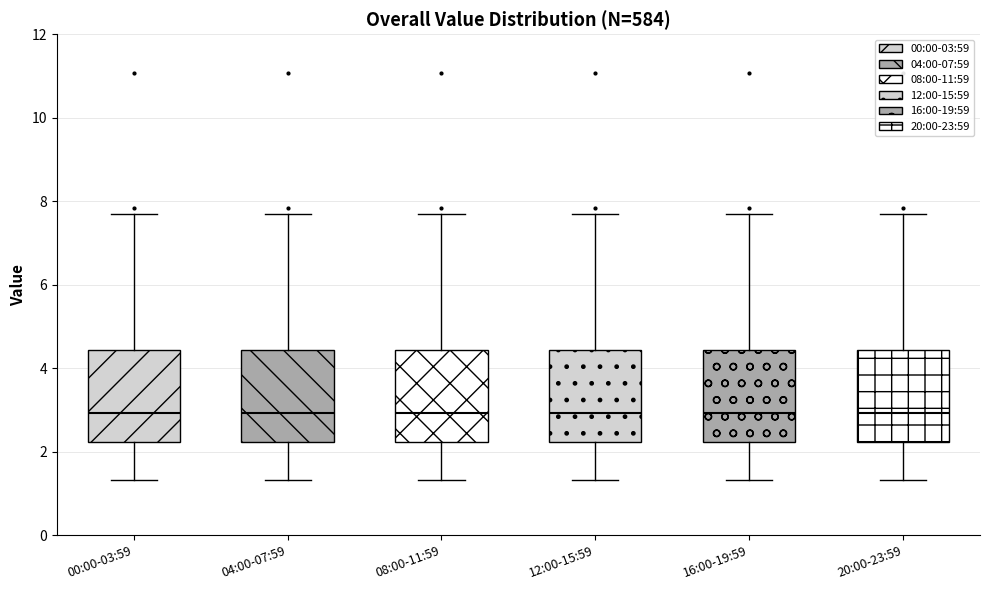

Reading left to right, read every box against the y-axis: the position of its median line, the range the box covers, and the ends of its whiskers. The values are not printed on the chart, so give them approximately, as read against the axis.

00:00-03:59: median 3.0, box 2.2 to 4.4, whiskers 1.4 to 7.8
04:00-07:59: median 3.0, box 2.2 to 4.4, whiskers 1.4 to 7.8
08:00-11:59: median 3.0, box 2.2 to 4.4, whiskers 1.4 to 7.8
12:00-15:59: median 3.0, box 2.2 to 4.4, whiskers 1.4 to 7.8
16:00-19:59: median 3.0, box 2.2 to 4.4, whiskers 1.4 to 7.8
20:00-23:59: median 3.0, box 2.2 to 4.4, whiskers 1.4 to 7.8